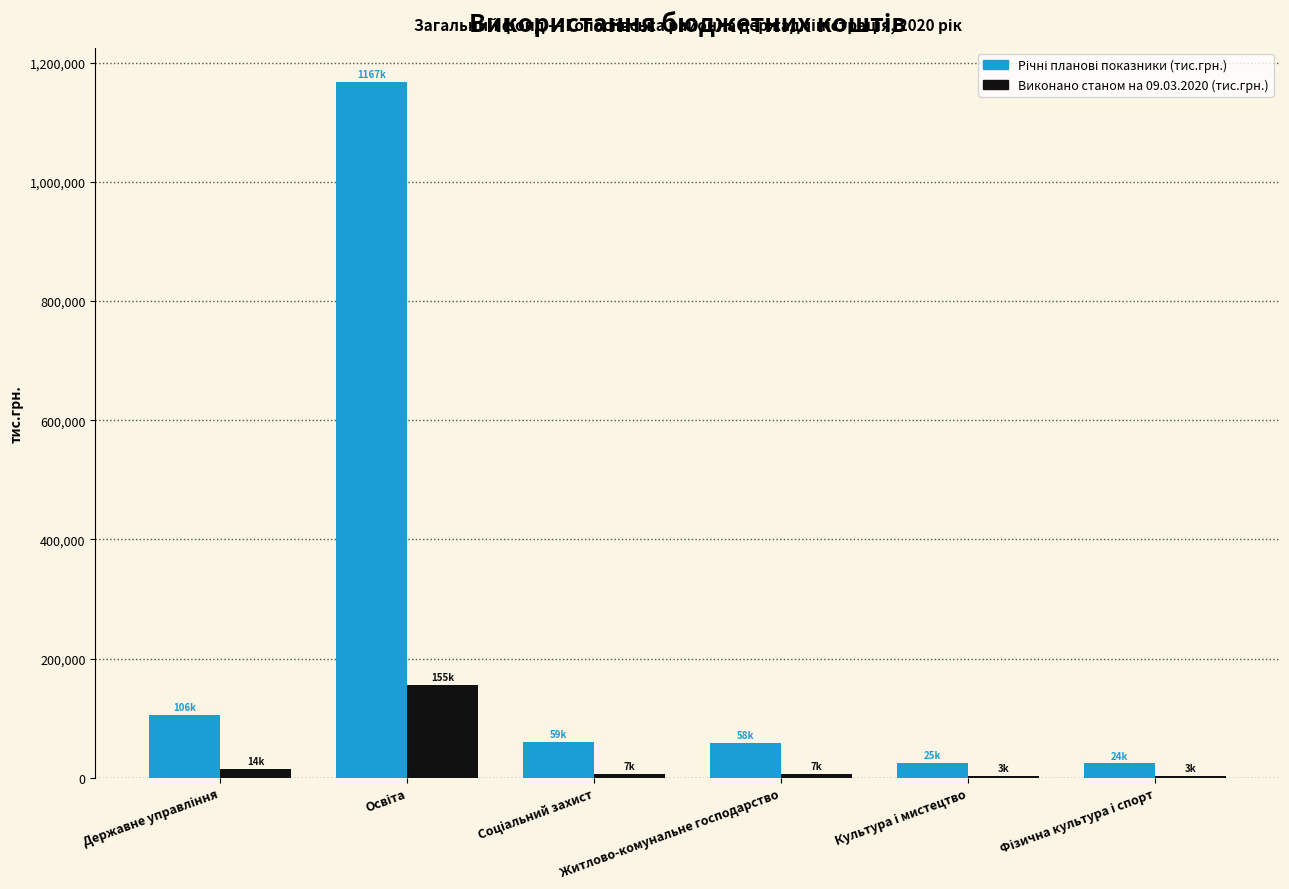

What is the maximum value shown in the chart?

1166592.3